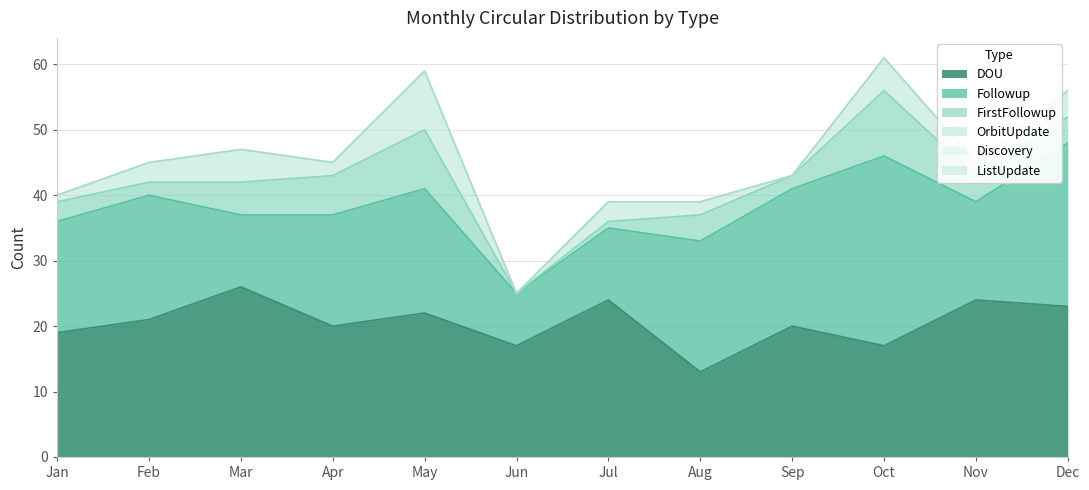

True or false: FirstFollowup and ListUpdate intersect in this chart.

False